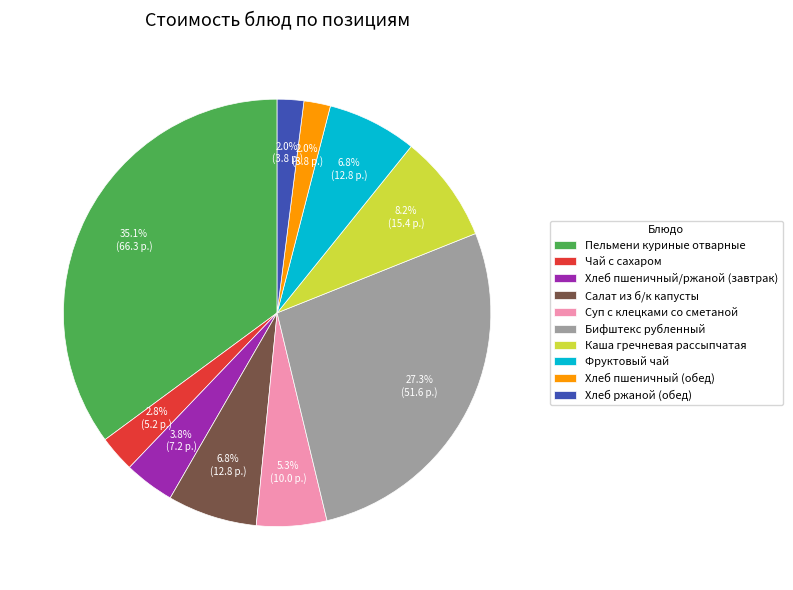

Which has a higher value, Чай с сахаром or Хлеб пшеничный (обед)?

Чай с сахаром